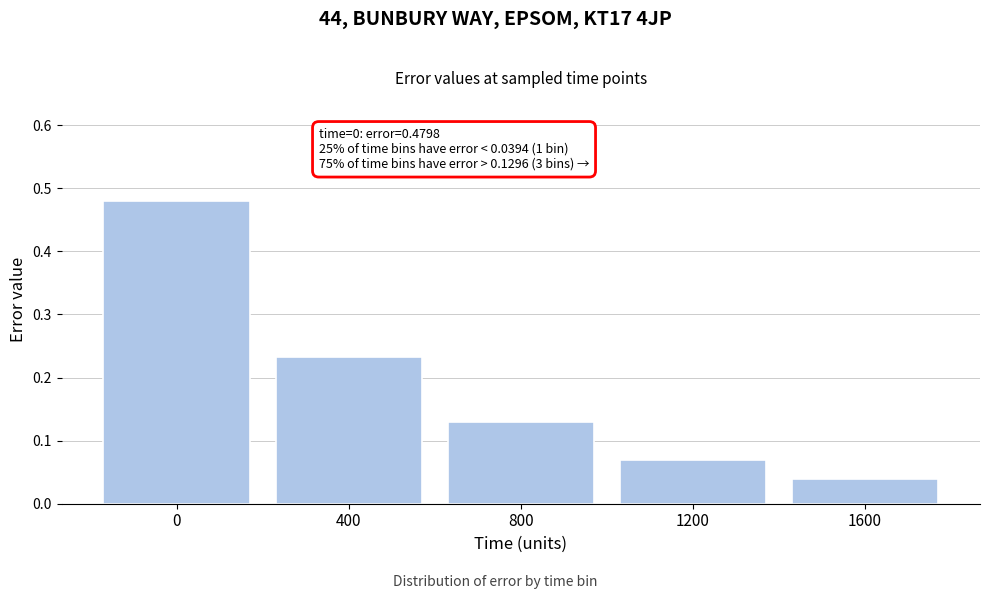

At which label is the value closest to 0?

1600